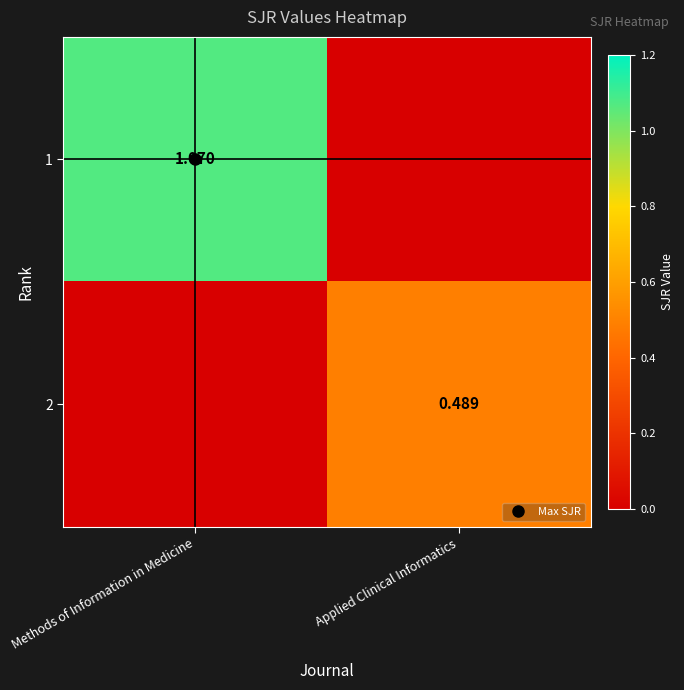

What is the total value across all series at Applied Clinical Informatics?

0.5